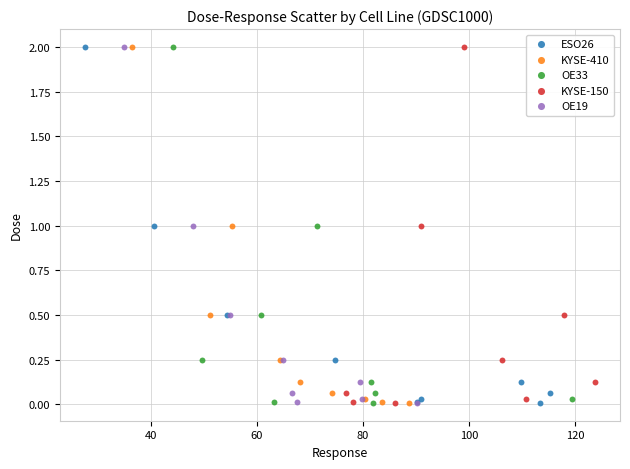

What are all the series names shown in the legend?

ESO26, KYSE-410, OE33, KYSE-150, OE19